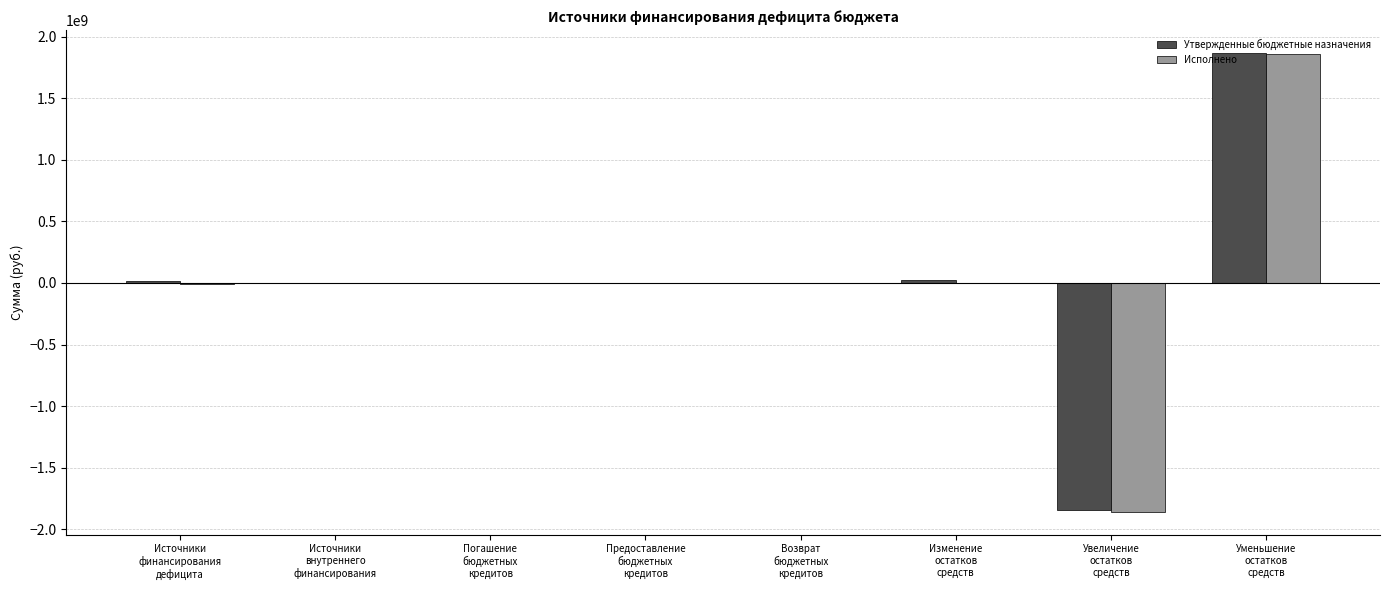

What is the sum of all Исполнено values?

-14614847.9